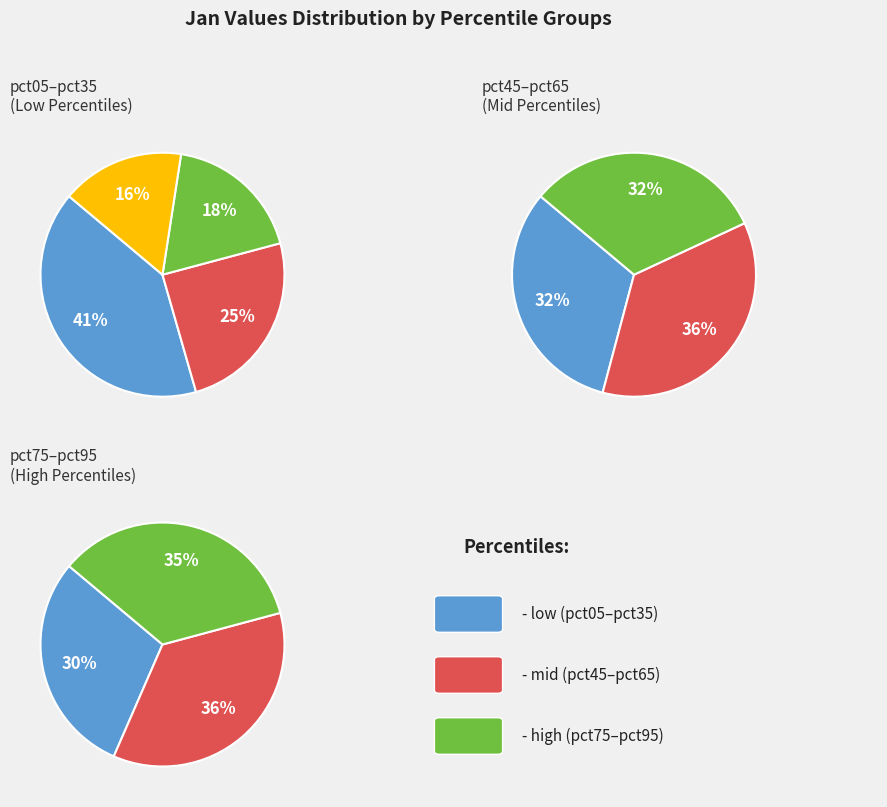

Which slice is the largest?

pct05